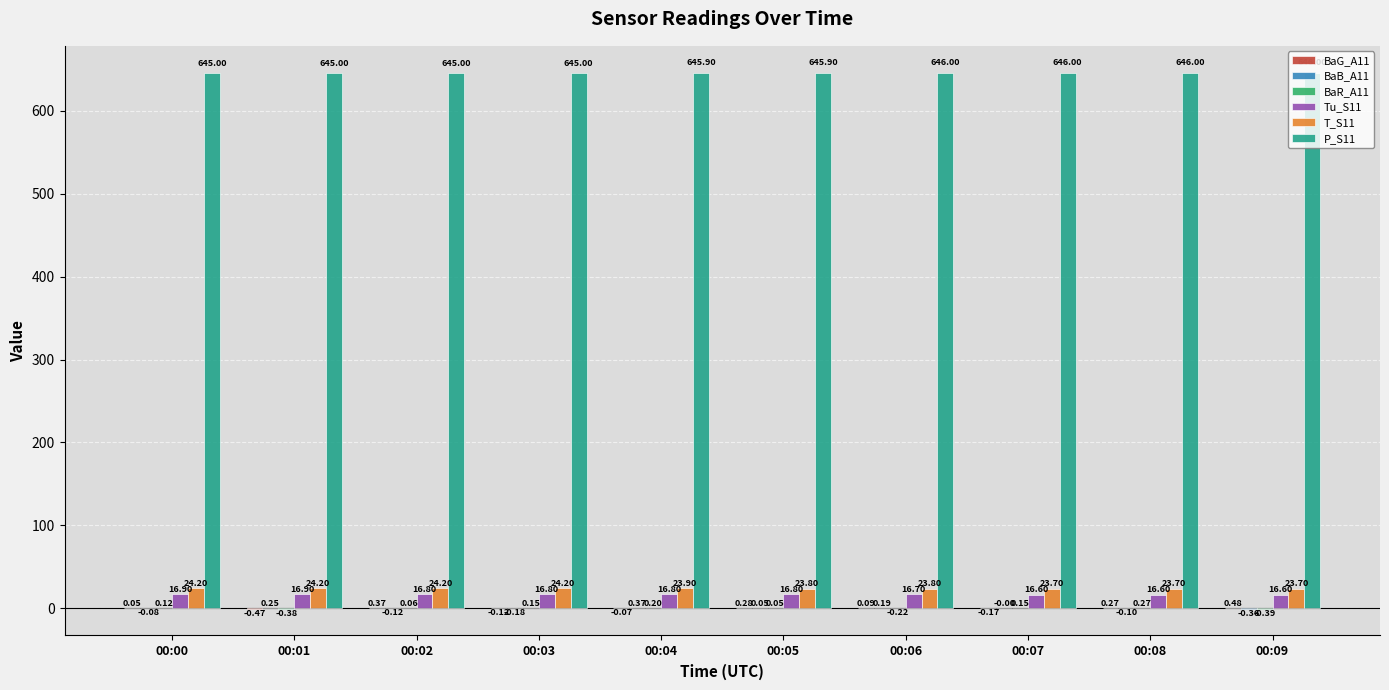

Count the number of categories in the chart.

10